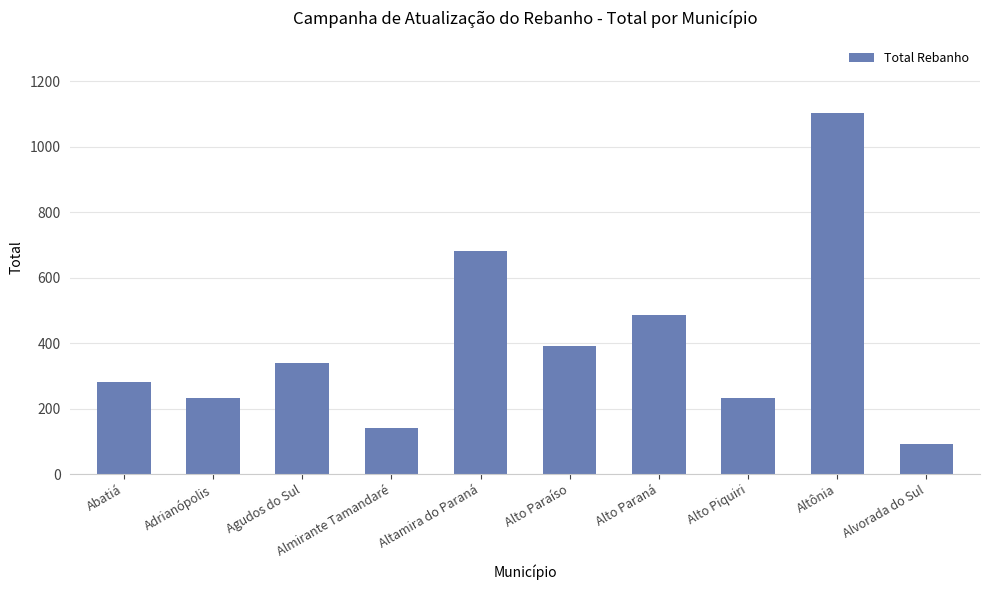

How many values are below 338?

5